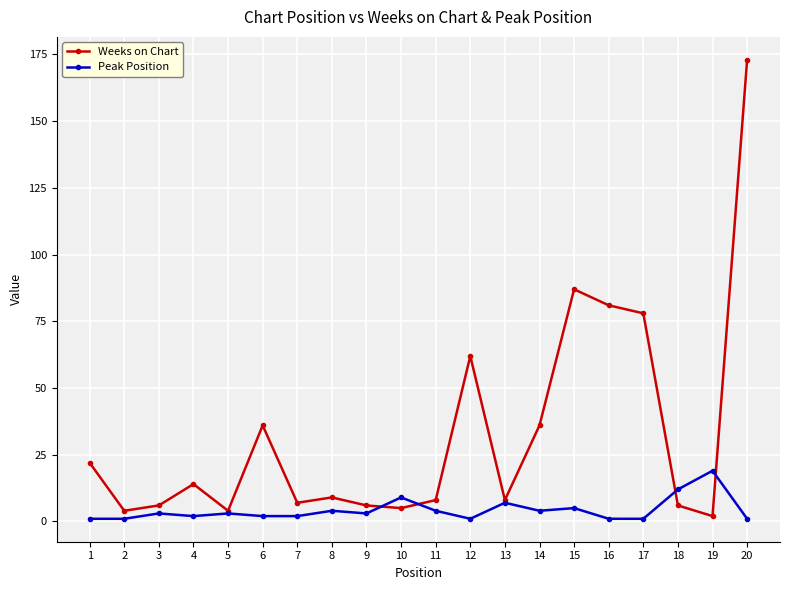

Read the Weeks on Chart value at 4, to the nearest 5.

15